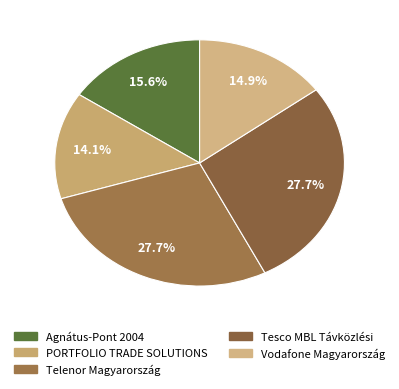

How many slices are in this pie chart?

5